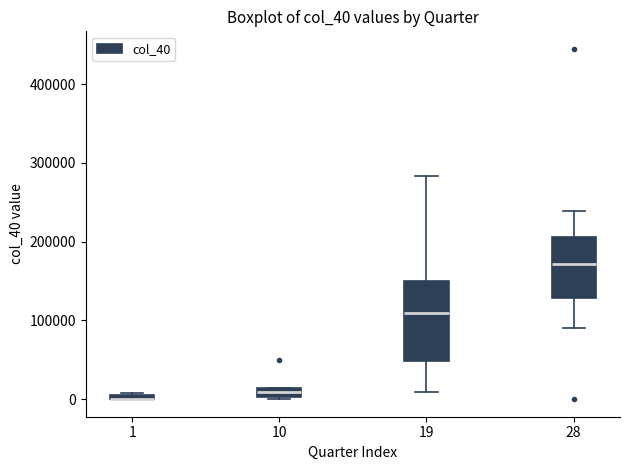

Which box is the tallest, from its lower edge to its upper edge?

19